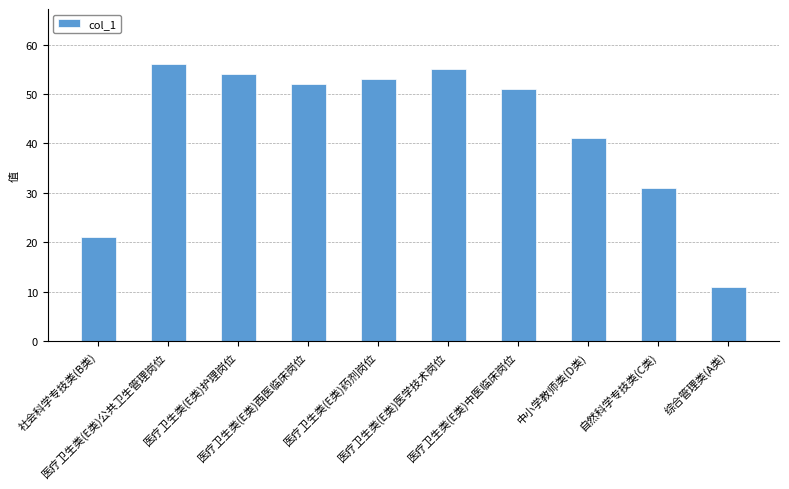

At which label is the value closest to 33?

自然科学专技类(C类)